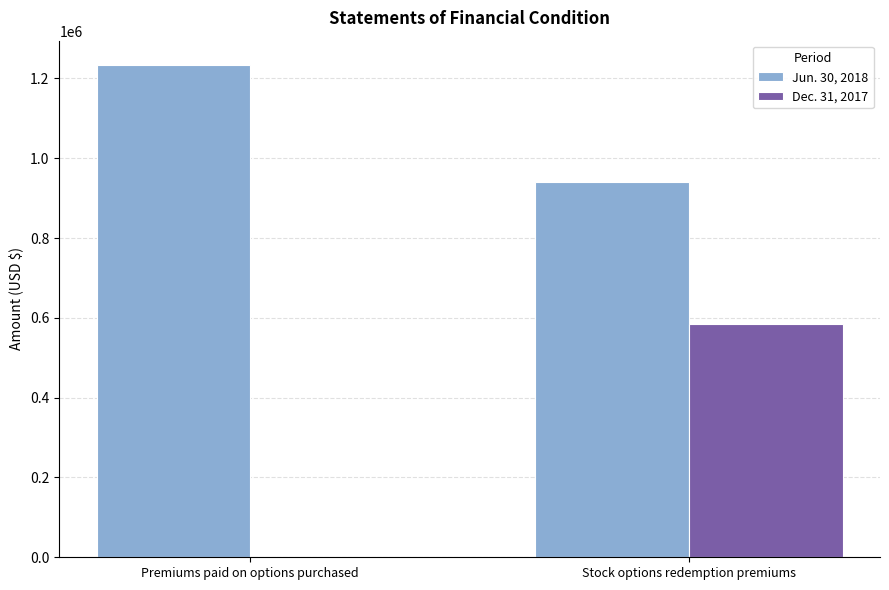

Count the number of categories in the chart.

2